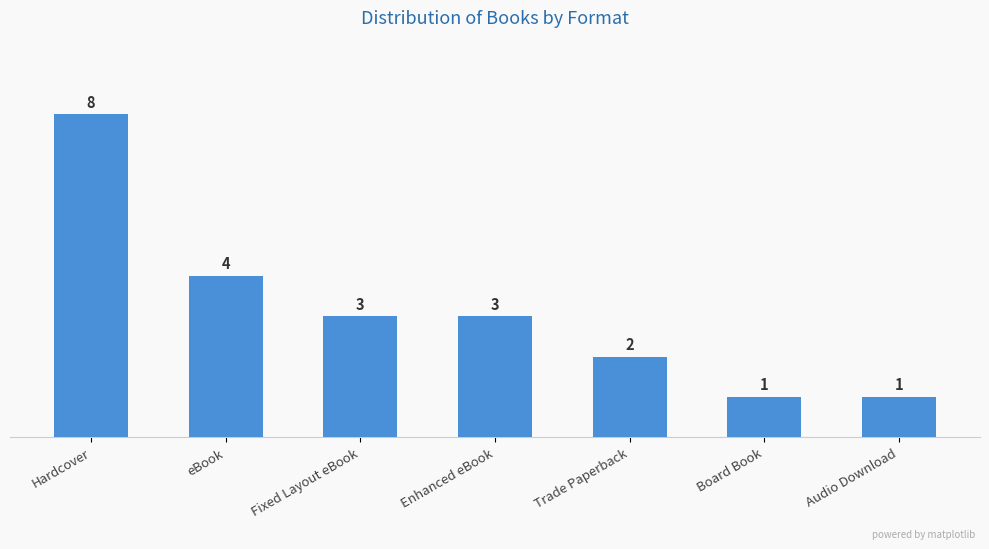

What is the label of the 4th bar from the right?

Enhanced eBook